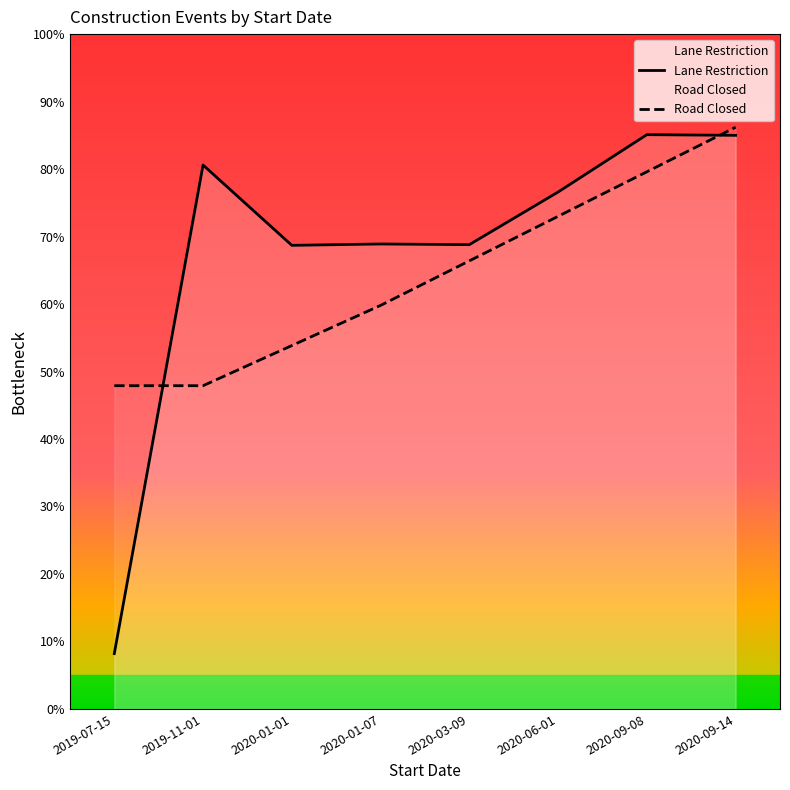

What is the average value of the Lane Restriction series?

67.7